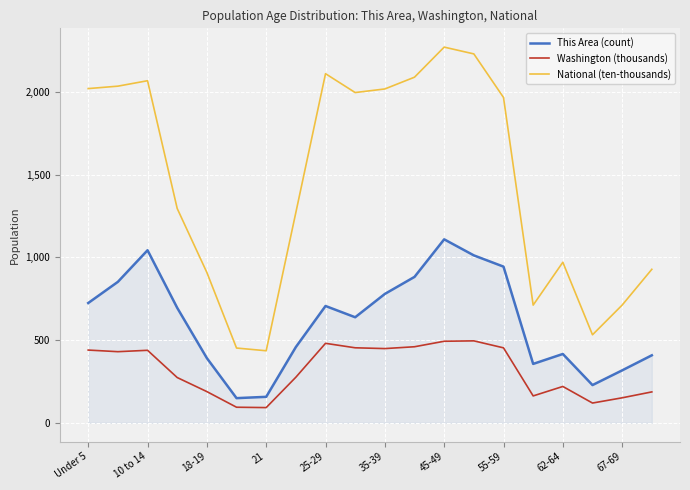

List the series in order of their peak value, lowest first.

Washington (thousands), This Area (count), National (ten-thousands)